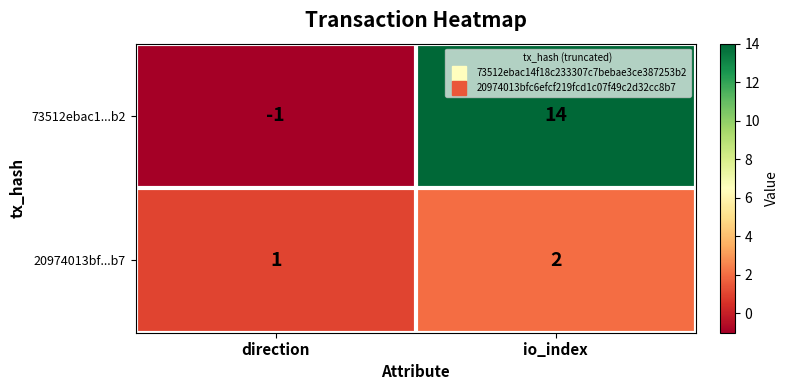

Which series changed the most between direction and io_index?

73512ebac1...b2